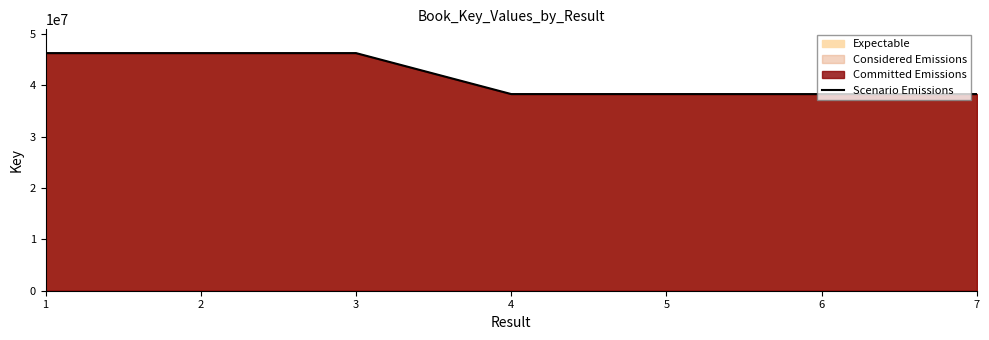

What is the change in value from 1 to 5?

-7975664